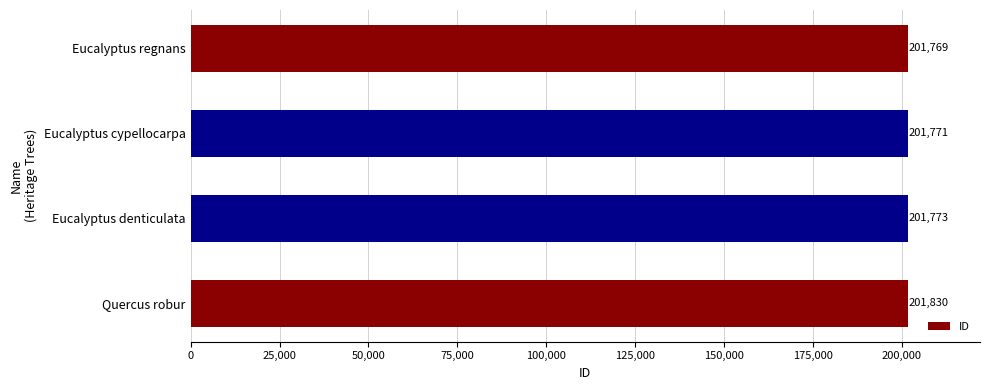

What is the label of the 2nd bar from the top?

Eucalyptus cypellocarpa